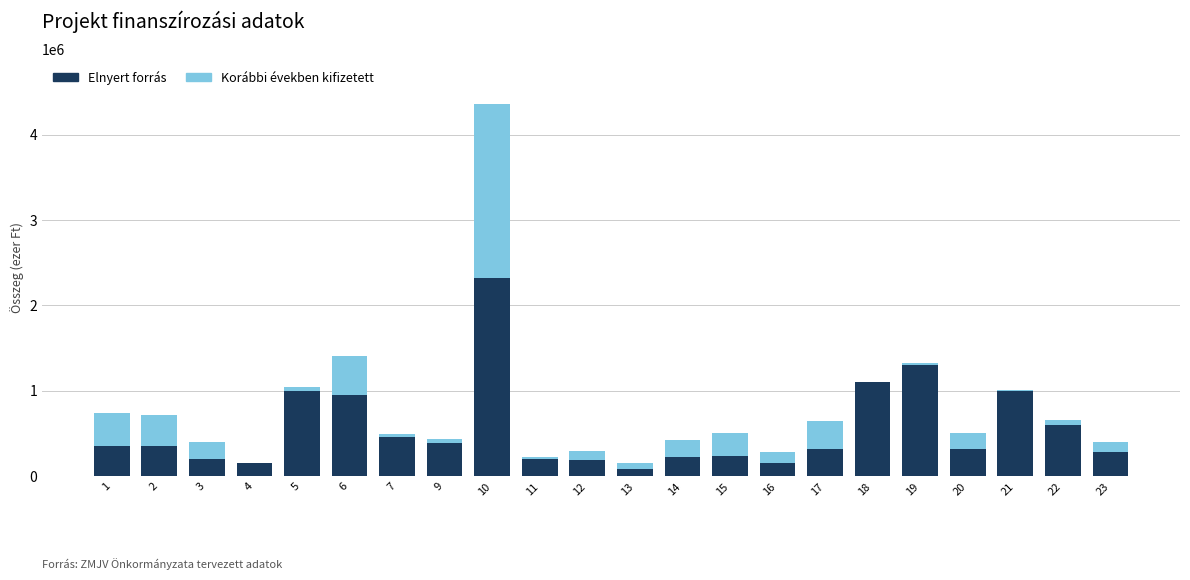

Is it true that Elnyert forrás equals 396653 at 14?

False